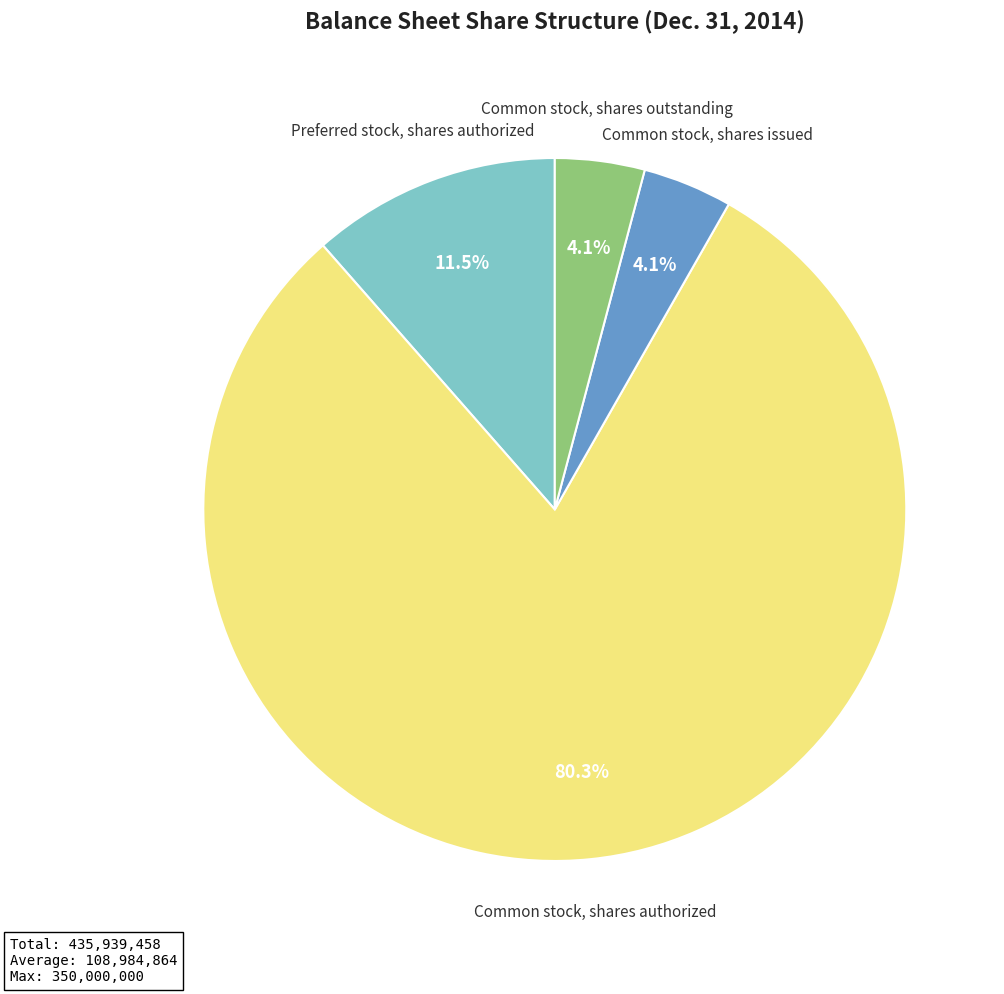

Is there a majority slice in this chart?

Yes